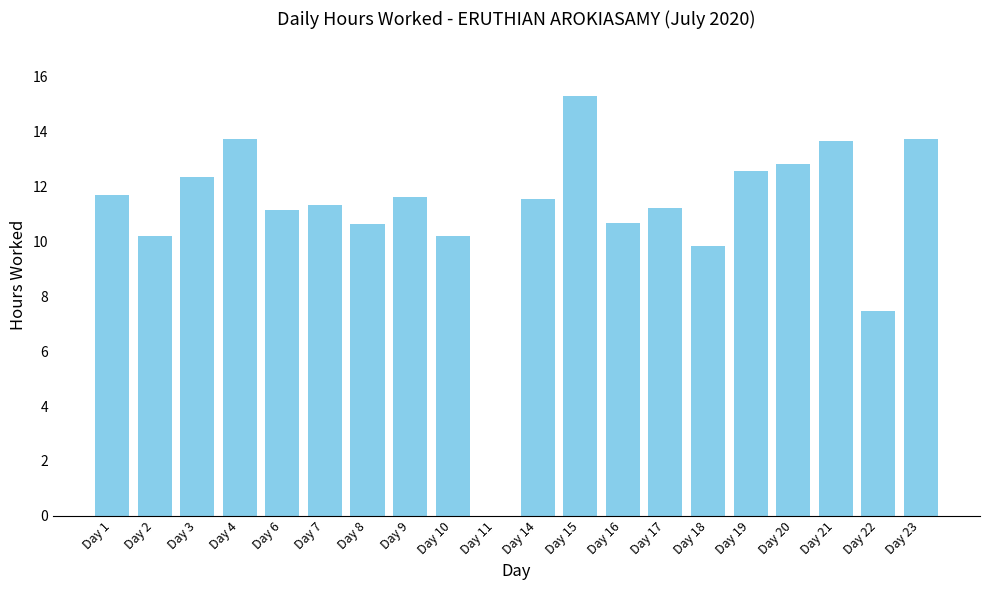

At which label is the value closest to 7?

Day 22